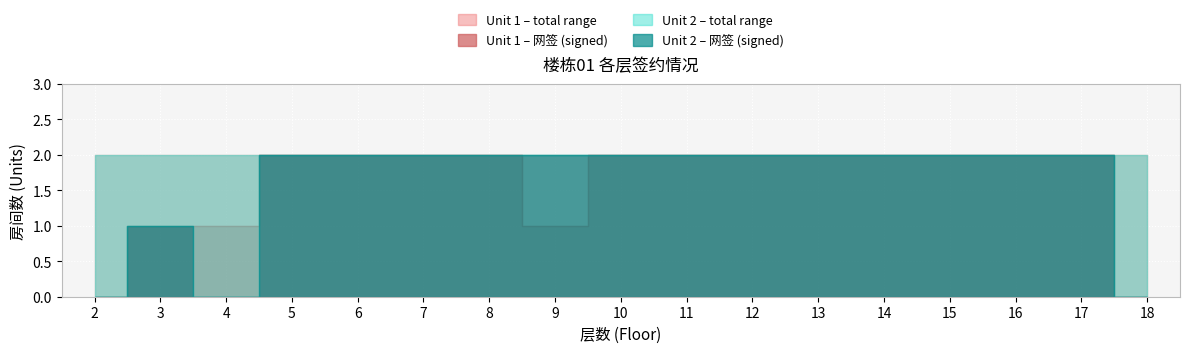

True or false: Unit2_signed and Unit1_total intersect in this chart.

False